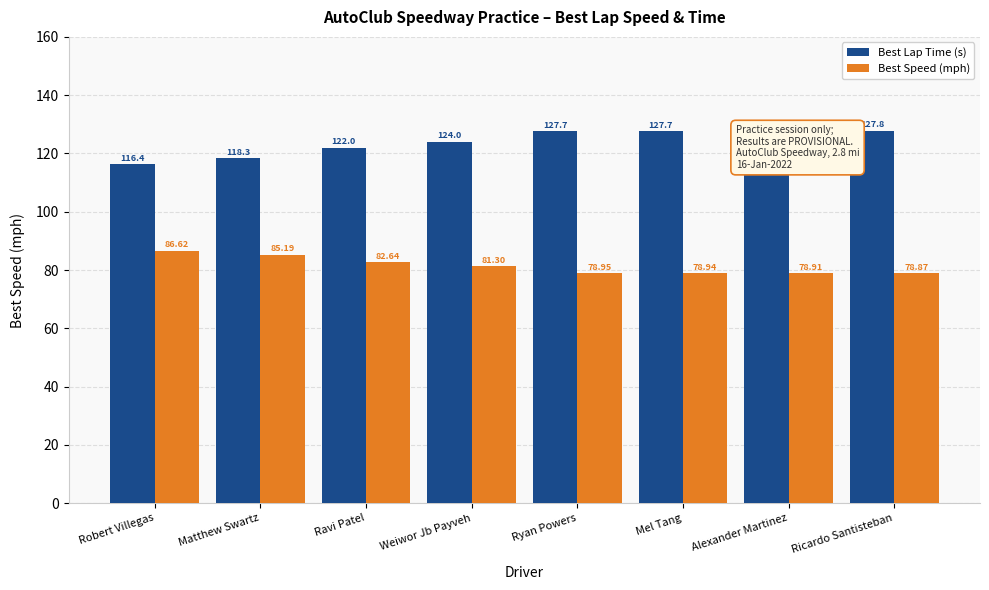

What is the label of the 5th bar from the left?

Ryan Powers